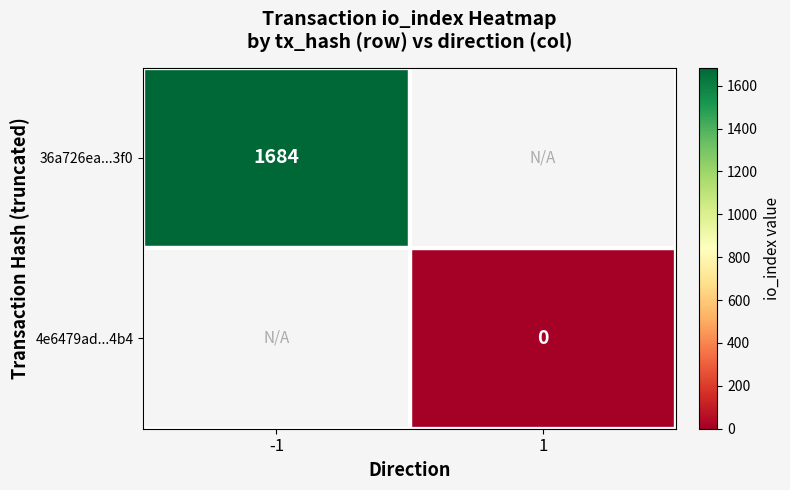

The value of 36a726ea...3f0 at -1 is 1684. True or false?

True